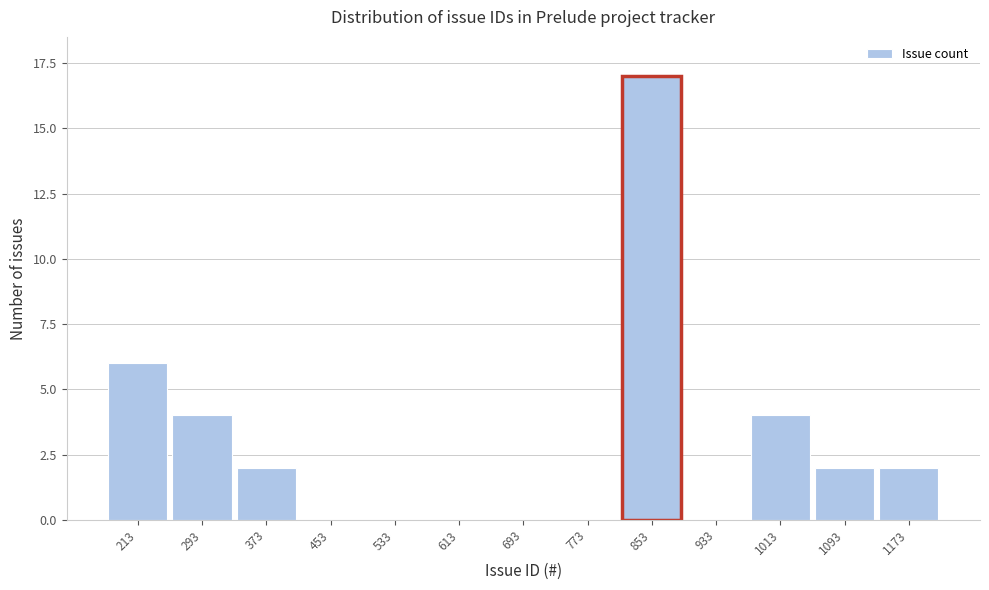

Reading left to right, what are all the values shown in this chart?

213=6	293=4	373=2	453=0	533=0	613=0	693=0	773=0	853=17	933=0	1013=4	1093=2	1173=2